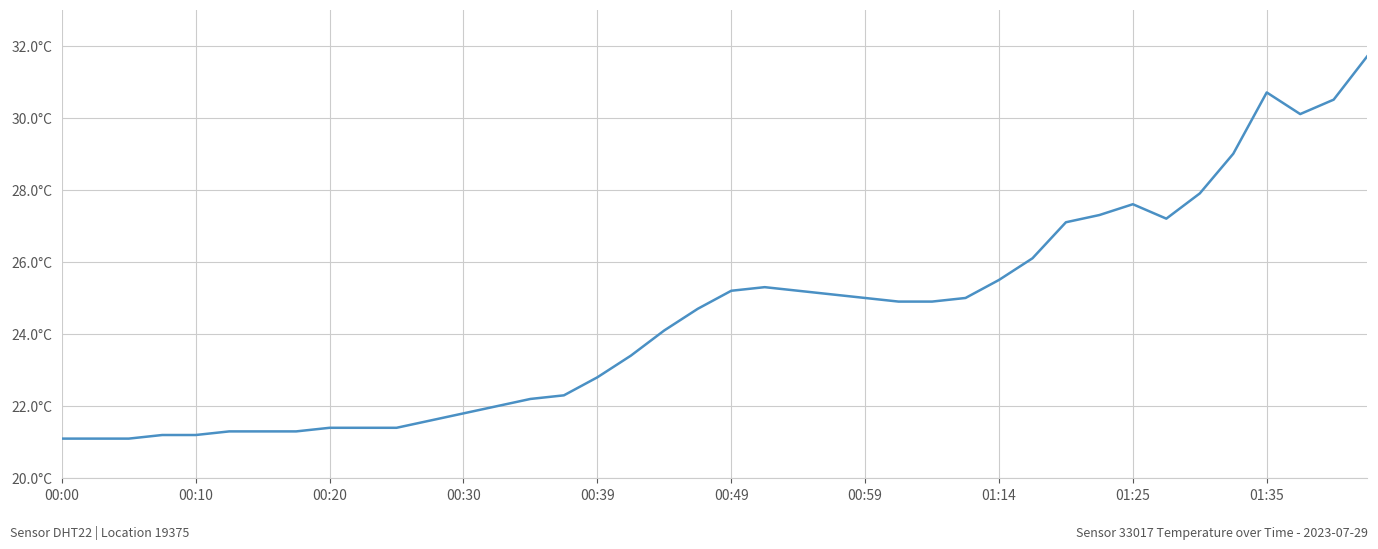

Does the chart display data point markers on the line(s)?

No